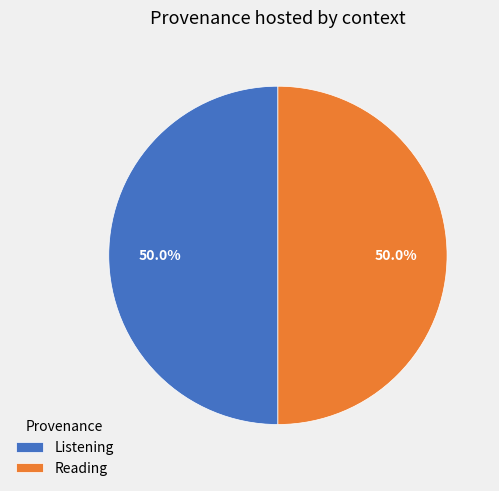

How much of the chart is everything except Reading?

50.0%